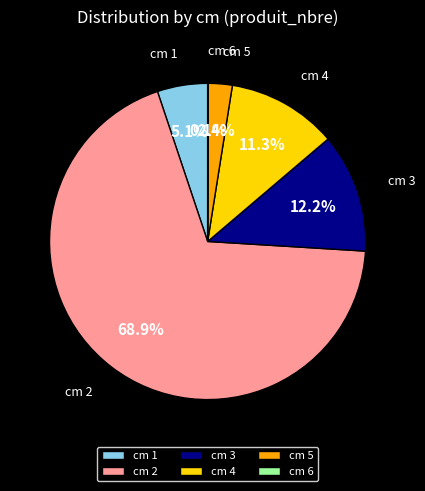

What is the ratio of the value at cm 4 to the value at cm 3?

0.9